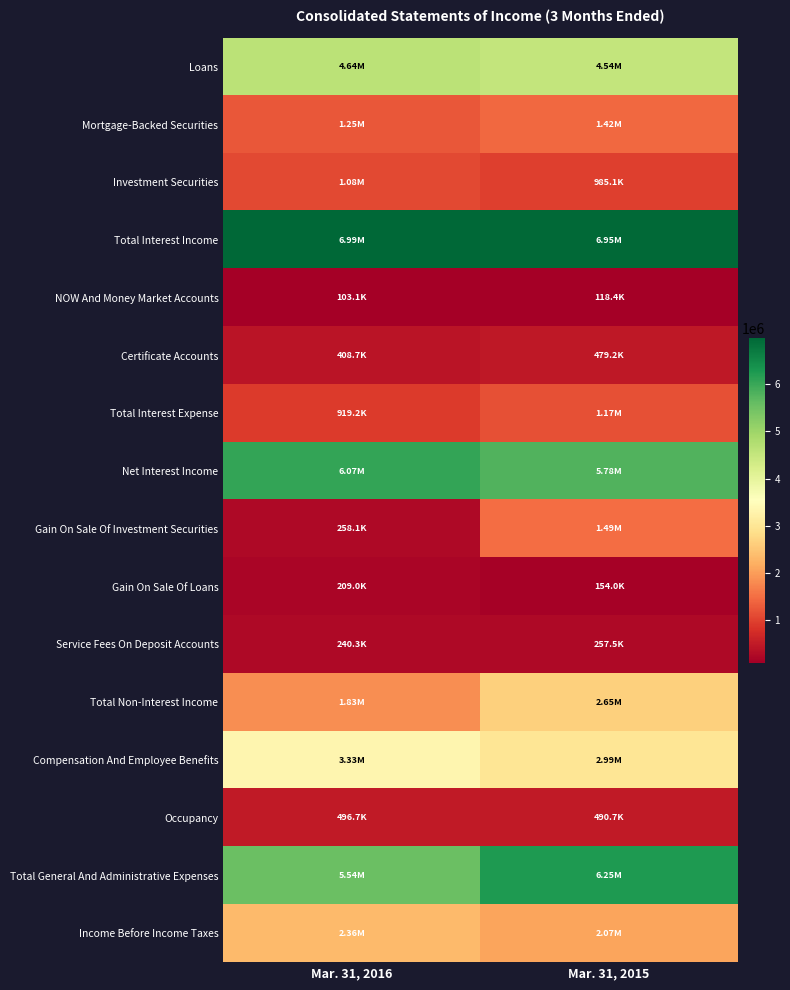

What is the difference between the highest and lowest values at Mar. 31, 2016?

6882303